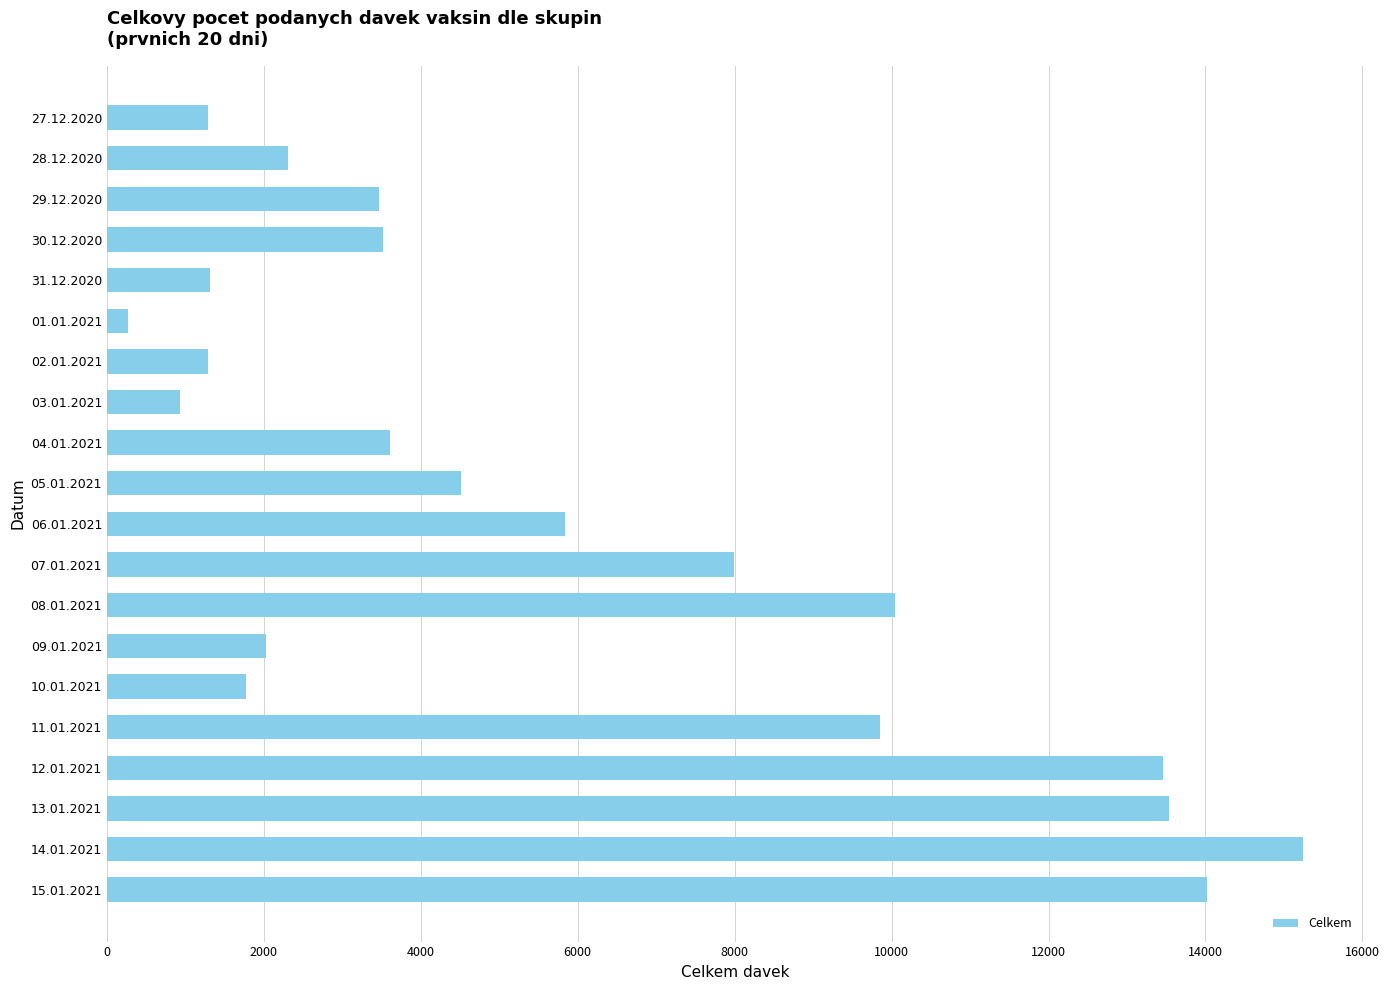

True or false: the data shows 1313 at 31.12.2020.

True